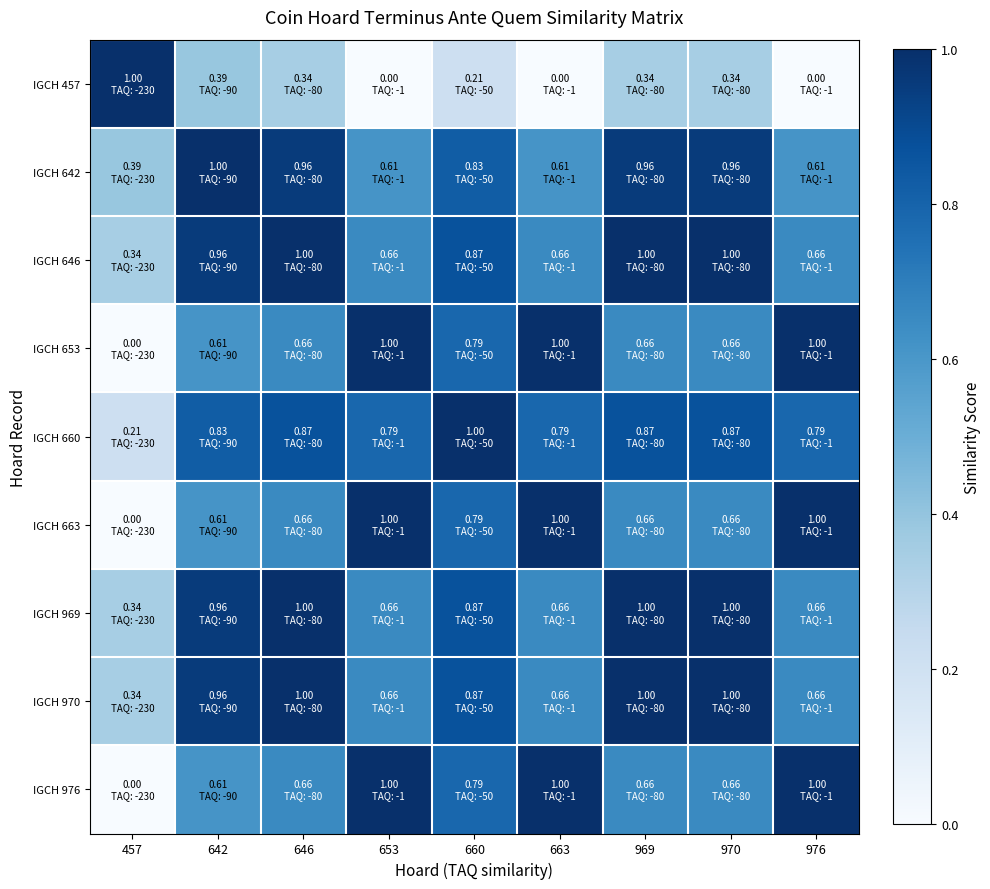

How many data points does each series have?

9